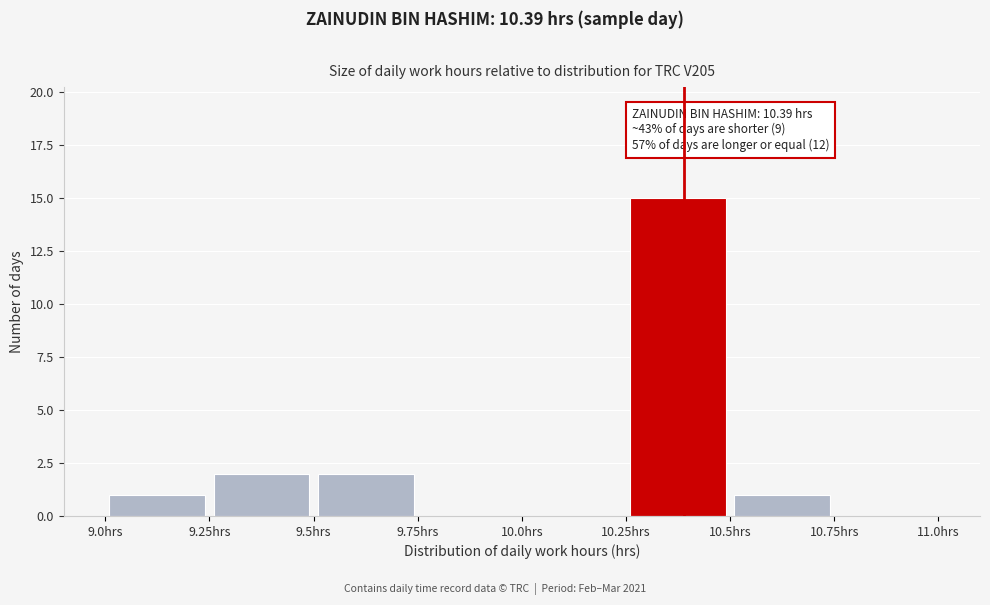

Over which range of the x-axis is the bar tallest?

10.25 to 10.50